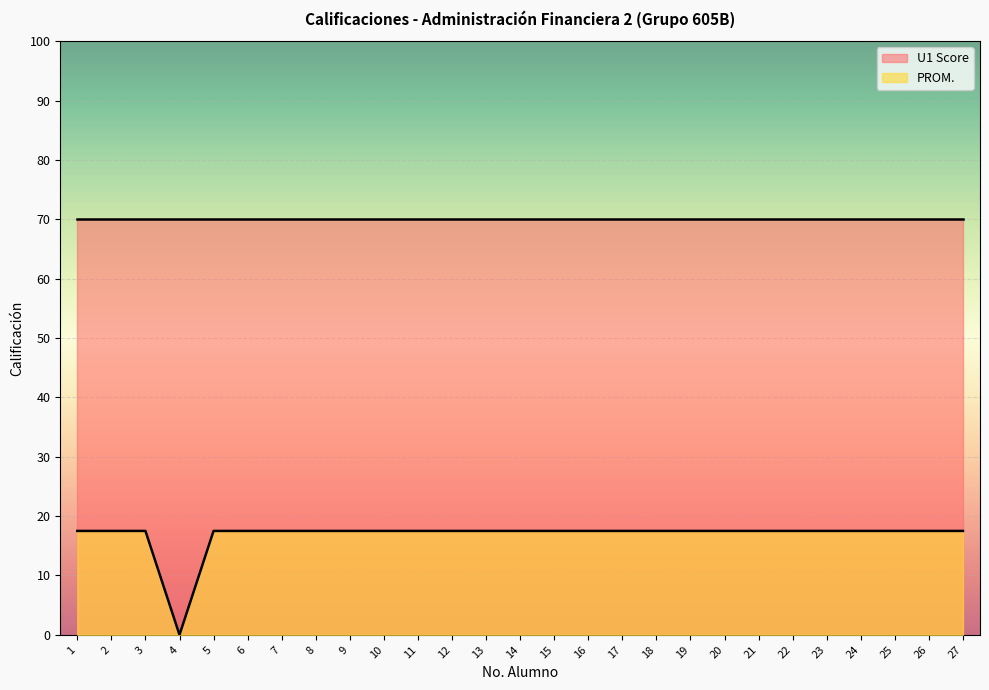

Is the value of U1 Score at 3 greater than the value of PROM. at 8?

Yes